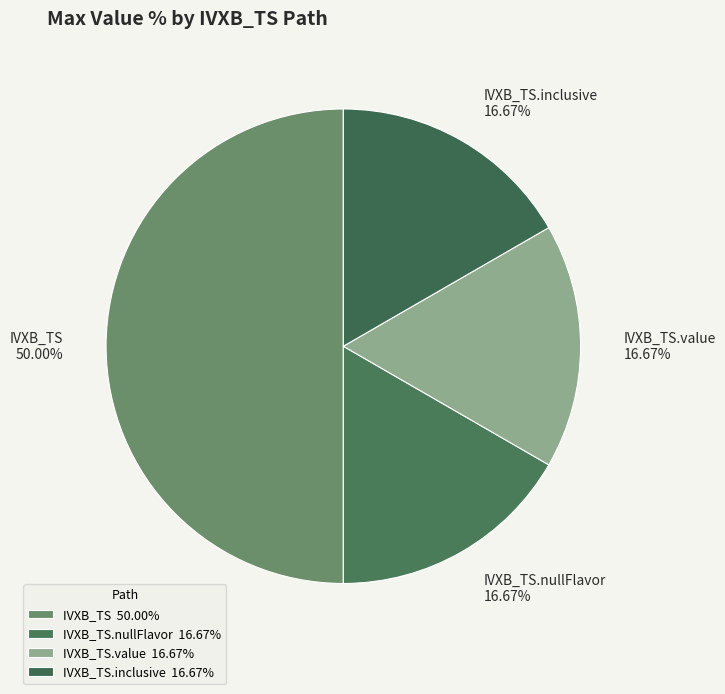

Combined, do IVXB_TS.value and IVXB_TS account for over 50%?

Yes